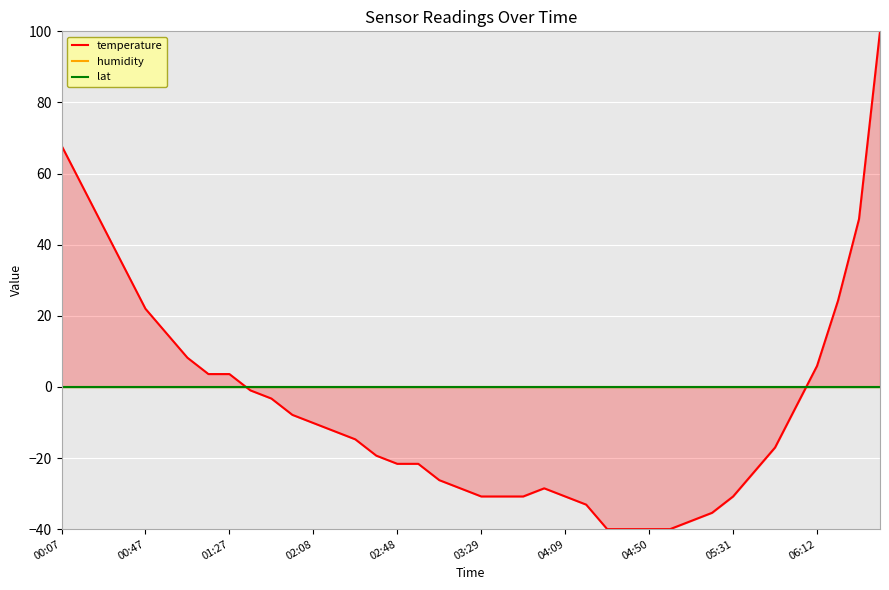

How many times do humidity and temperature cross each other?

2